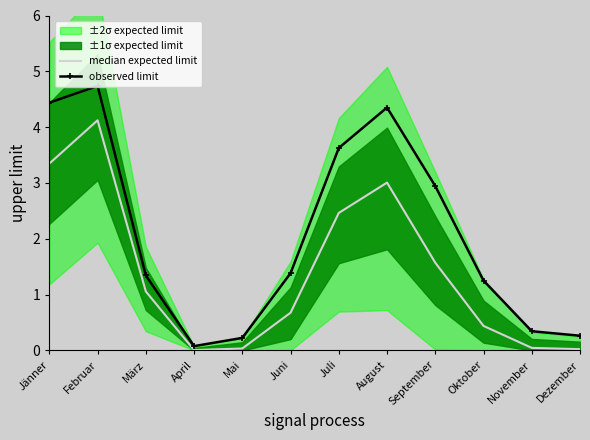

What is the value of the median expected limit point at the 6th from the left?

0.7